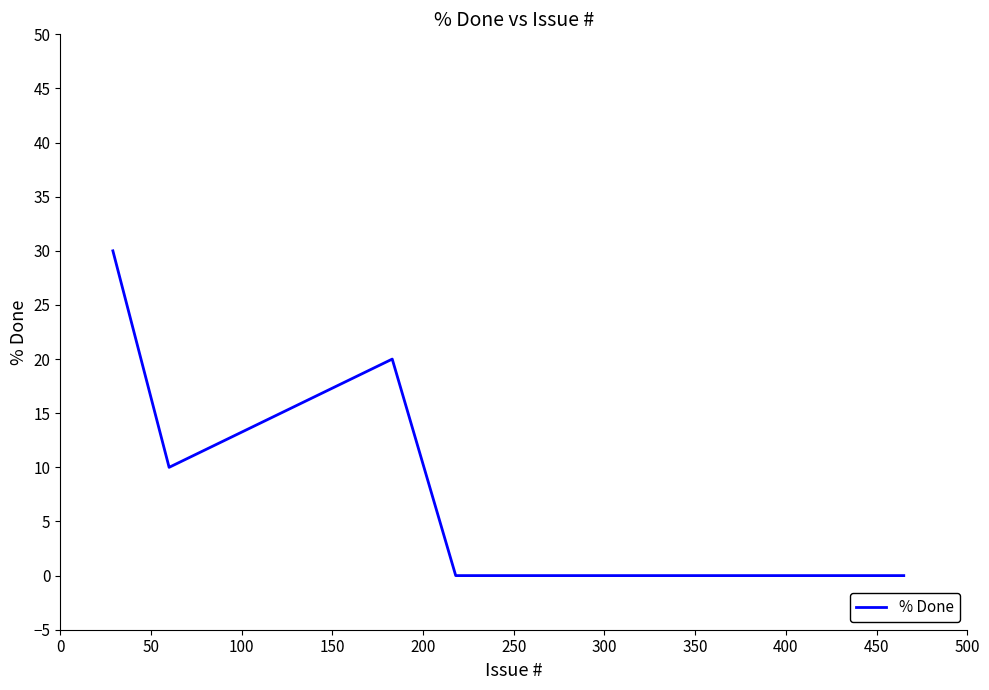

Count the number of categories in the chart.

7